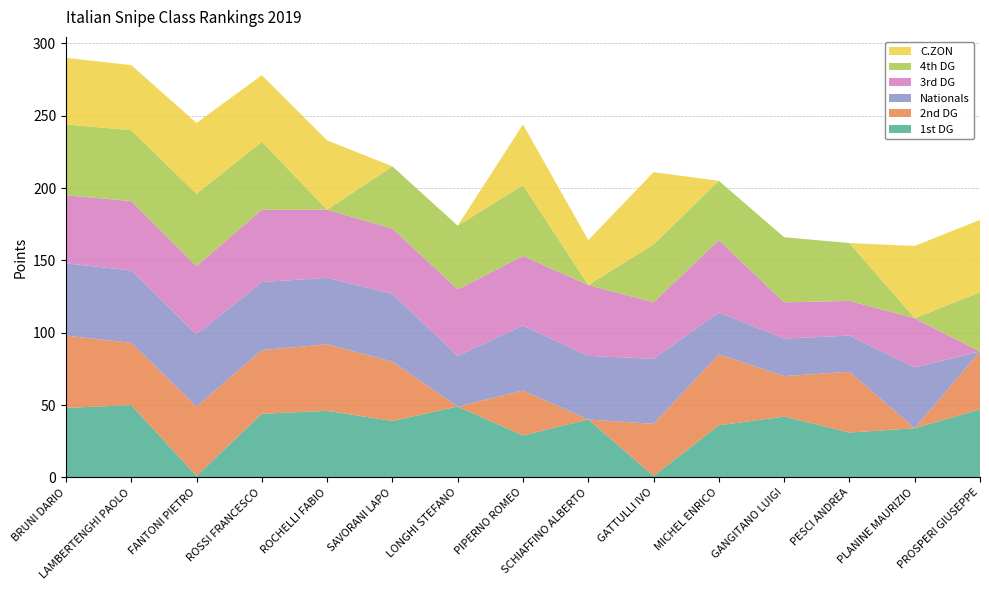

Reading left to right, list all the values displayed in this chart.

1st DG: BRUNI DARIO=48	LAMBERTENGHI PAOLO=50	FANTONI PIETRO=1	ROSSI FRANCESCO=44	ROCHELLI FABIO=46	SAVORANI LAPO=39	LONGHI STEFANO=49	PIPERNO ROMEO=29	SCHIAFFINO ALBERTO=40	GATTULLI IVO=1	MICHEL ENRICO=36	GANGITANO LUIGI=42	PESCI ANDREA=31	PLANINE MAURIZIO=34	PROSPERI GIUSEPPE=47
2nd DG: BRUNI DARIO=50	LAMBERTENGHI PAOLO=43	FANTONI PIETRO=48	ROSSI FRANCESCO=44	ROCHELLI FABIO=46	SAVORANI LAPO=41	LONGHI STEFANO=0	PIPERNO ROMEO=31	SCHIAFFINO ALBERTO=0	GATTULLI IVO=36	MICHEL ENRICO=49	GANGITANO LUIGI=28	PESCI ANDREA=42	PLANINE MAURIZIO=0	PROSPERI GIUSEPPE=40
Nationals: BRUNI DARIO=50	LAMBERTENGHI PAOLO=50	FANTONI PIETRO=50	ROSSI FRANCESCO=47	ROCHELLI FABIO=46	SAVORANI LAPO=47	LONGHI STEFANO=35	PIPERNO ROMEO=45	SCHIAFFINO ALBERTO=44	GATTULLI IVO=45	MICHEL ENRICO=29	GANGITANO LUIGI=26	PESCI ANDREA=25	PLANINE MAURIZIO=42	PROSPERI GIUSEPPE=0
3rd DG: BRUNI DARIO=47	LAMBERTENGHI PAOLO=48	FANTONI PIETRO=47	ROSSI FRANCESCO=50	ROCHELLI FABIO=47	SAVORANI LAPO=45	LONGHI STEFANO=46	PIPERNO ROMEO=48	SCHIAFFINO ALBERTO=49	GATTULLI IVO=39	MICHEL ENRICO=50	GANGITANO LUIGI=25	PESCI ANDREA=24	PLANINE MAURIZIO=34	PROSPERI GIUSEPPE=0
4th DG: BRUNI DARIO=49	LAMBERTENGHI PAOLO=49	FANTONI PIETRO=50	ROSSI FRANCESCO=47	ROCHELLI FABIO=0	SAVORANI LAPO=43	LONGHI STEFANO=44	PIPERNO ROMEO=49	SCHIAFFINO ALBERTO=0	GATTULLI IVO=40	MICHEL ENRICO=41	GANGITANO LUIGI=45	PESCI ANDREA=40	PLANINE MAURIZIO=0	PROSPERI GIUSEPPE=41
C.ZON: BRUNI DARIO=46	LAMBERTENGHI PAOLO=45	FANTONI PIETRO=49	ROSSI FRANCESCO=46	ROCHELLI FABIO=48	SAVORANI LAPO=0	LONGHI STEFANO=0	PIPERNO ROMEO=42	SCHIAFFINO ALBERTO=31	GATTULLI IVO=50	MICHEL ENRICO=0	GANGITANO LUIGI=0	PESCI ANDREA=0	PLANINE MAURIZIO=50	PROSPERI GIUSEPPE=50